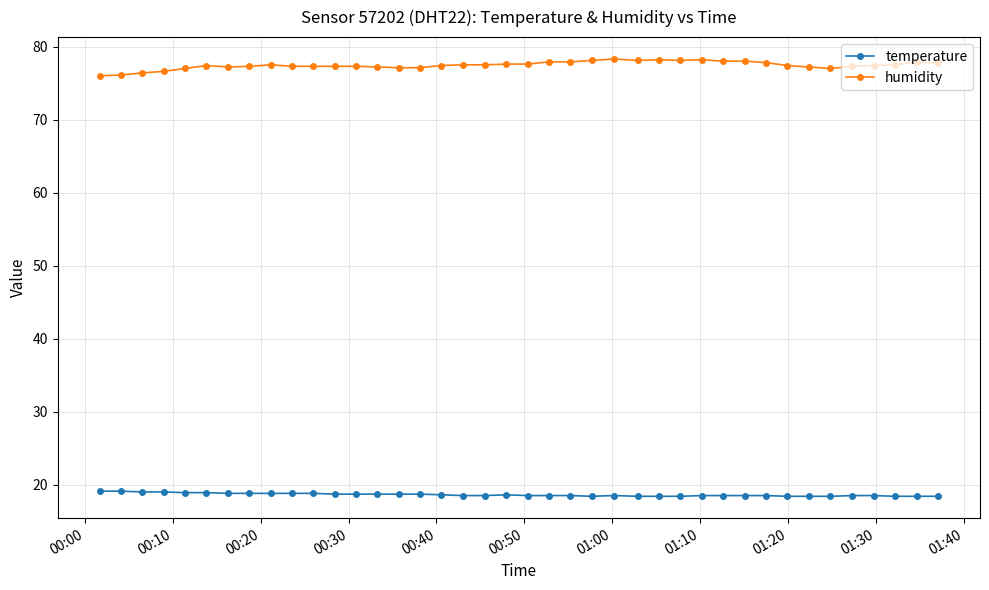

What is the value of the humidity point at the 15th from the left?

77.1